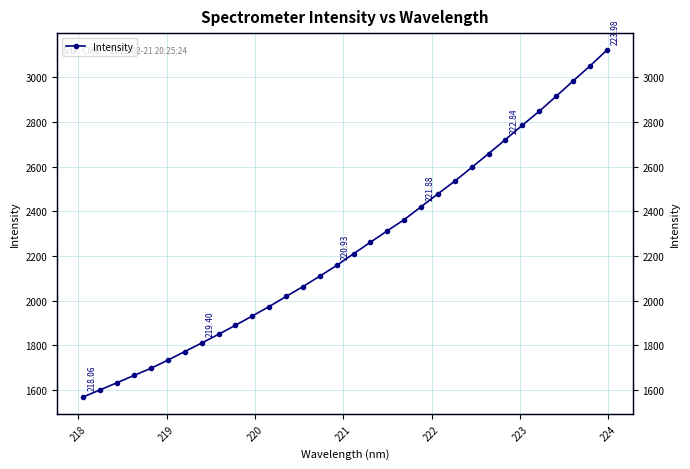

What is the maximum value shown in the chart?

3119.8